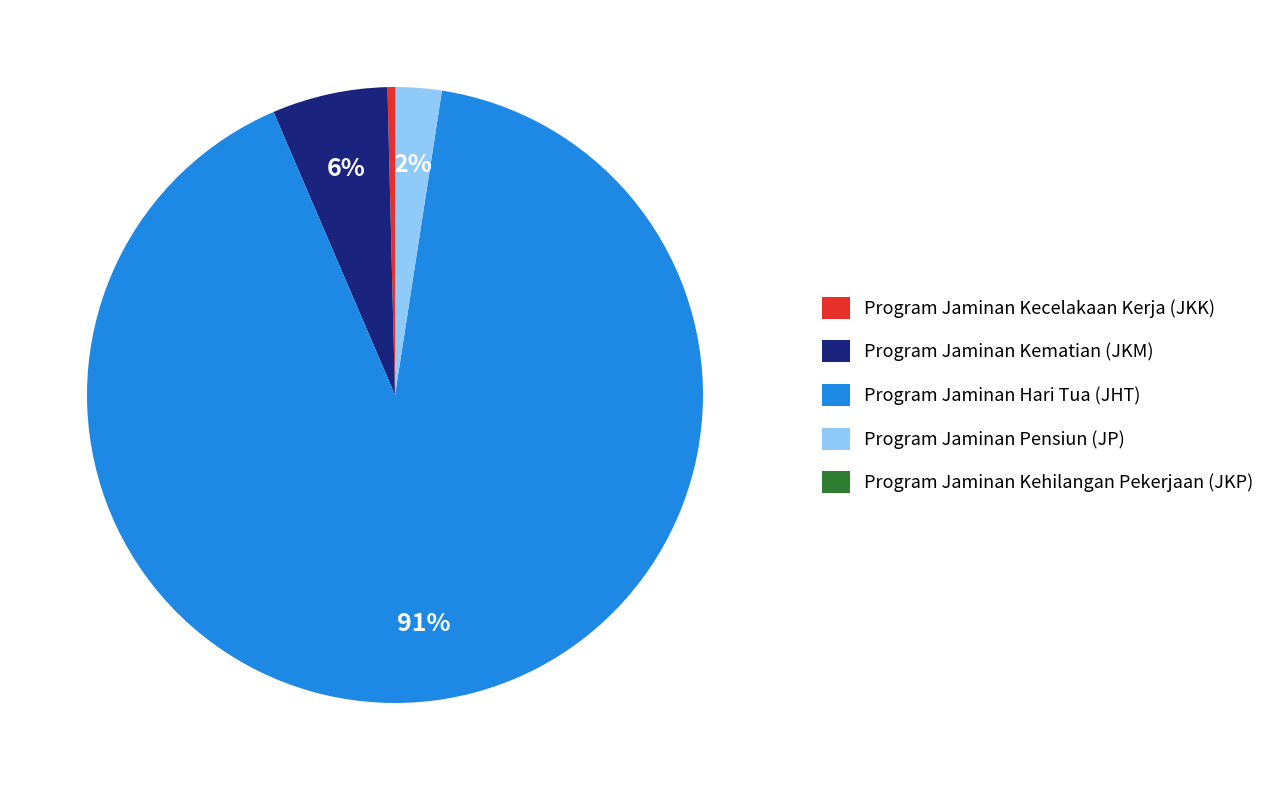

Which has a higher value, Program Jaminan Kecelakaan Kerja (JKK) or Program Jaminan Pensiun (JP)?

Program Jaminan Pensiun (JP)